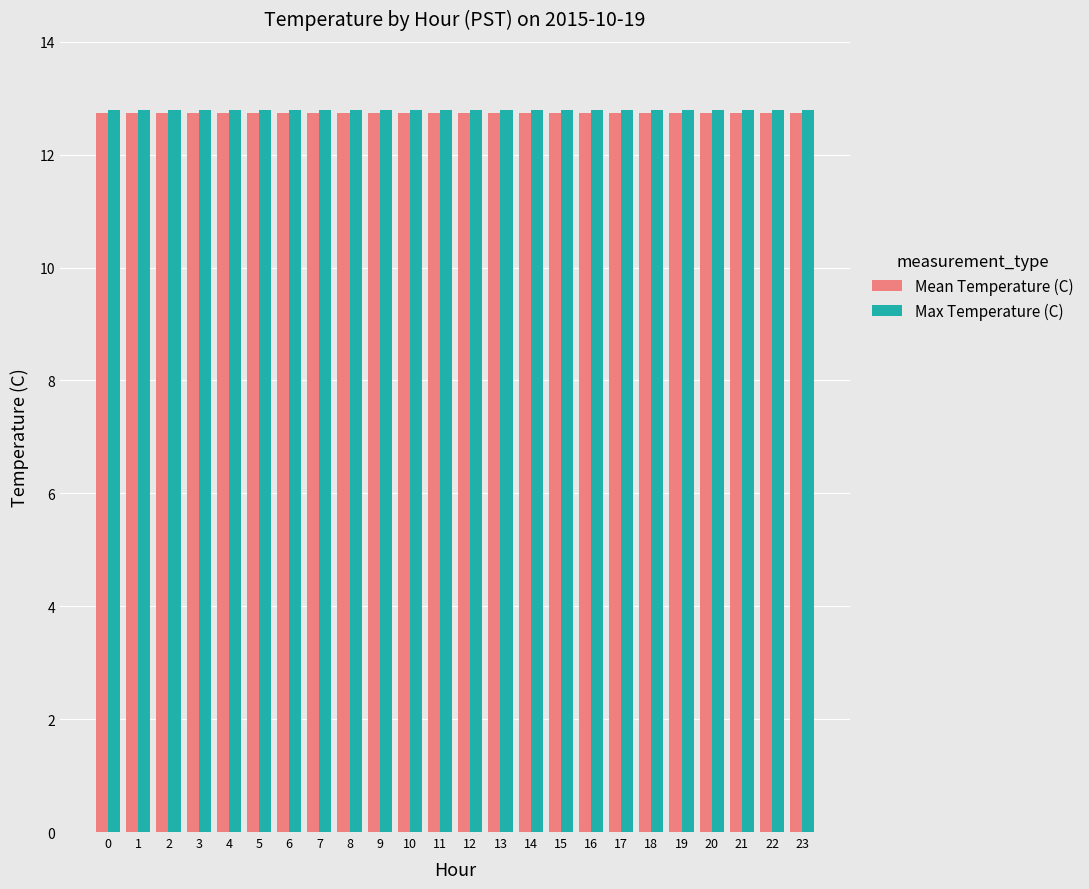

Reading left to right, list all the values displayed in this chart.

Mean Temperature (C): 12.7	12.7	12.7	12.7	12.7	12.7	12.7	12.7	12.7	12.7	12.7	12.7	12.7	12.7	12.7	12.7	12.7	12.7	12.7	12.7	12.7	12.7	12.7	12.7
Max Temperature (C): 12.8	12.8	12.8	12.8	12.8	12.8	12.8	12.8	12.8	12.8	12.8	12.8	12.8	12.8	12.8	12.8	12.8	12.8	12.8	12.8	12.8	12.8	12.8	12.8